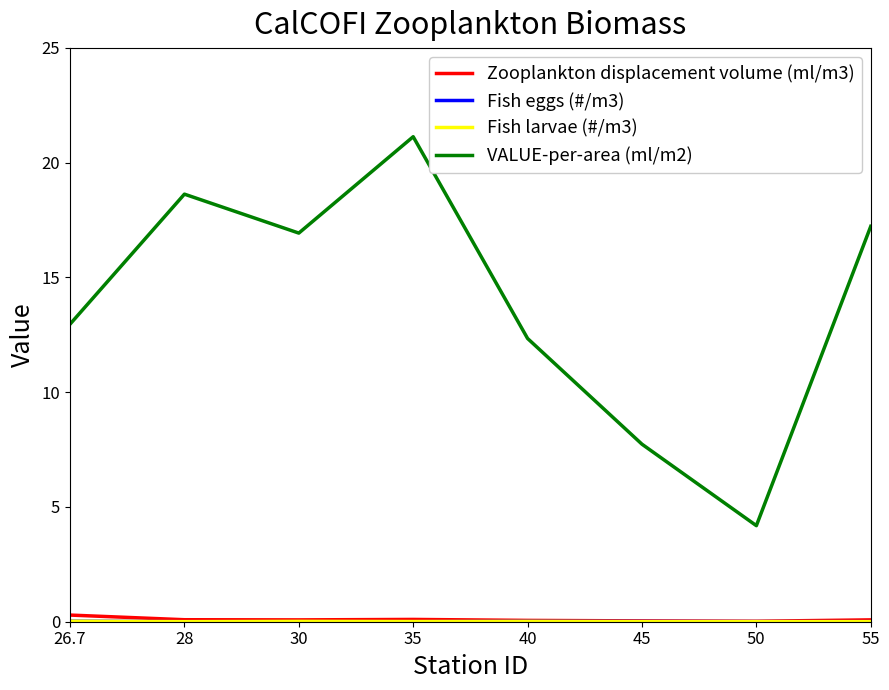

Which series has the largest range (max minus min)?

VALUE-per-area (ml/m2)